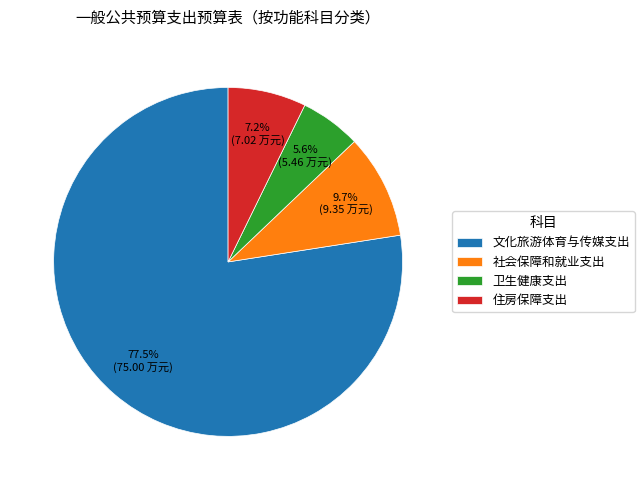

Approximately how many times larger is the value at 文化旅游体育与传媒支出 compared to 社会保障和就业支出?

8.0